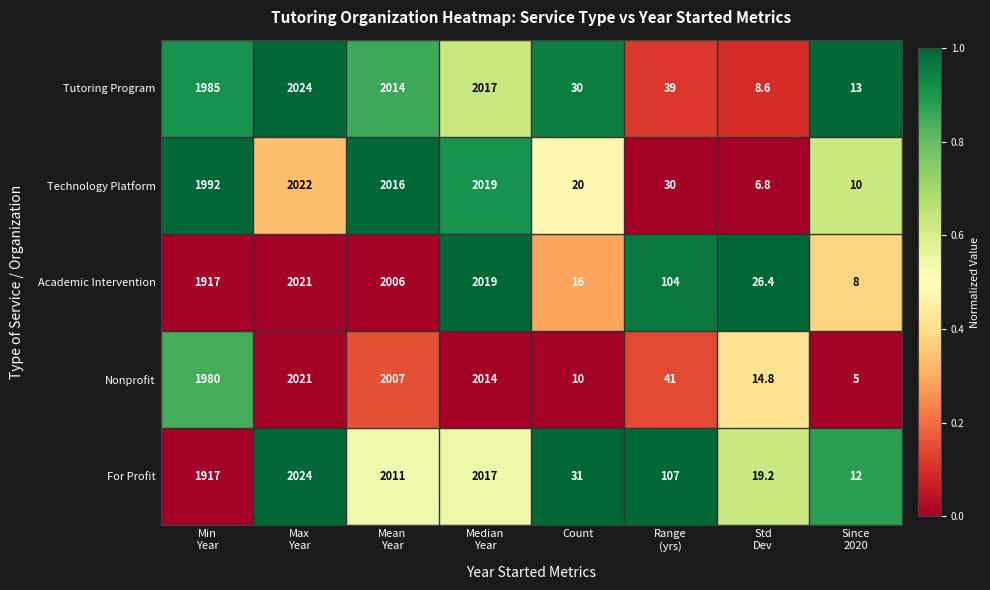

The Nonprofit series shows 13.8 at Count. True or false?

False